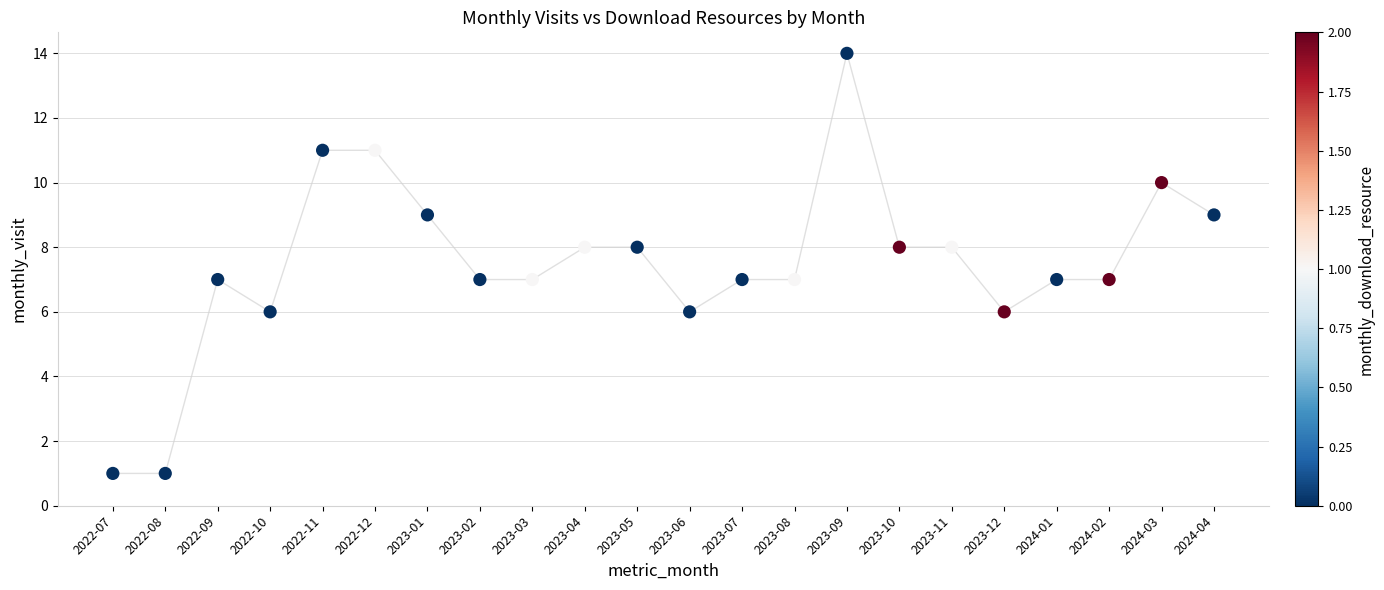

What is the range of Y values (max minus min)?

13